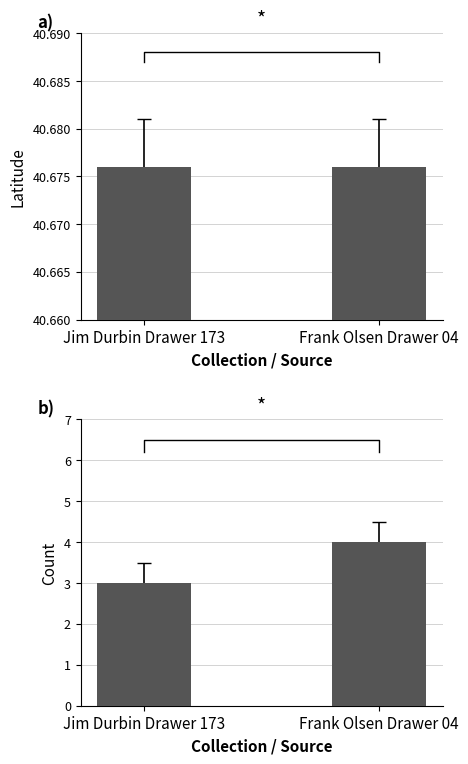

Rank the series at Frank Olsen Drawer 04 from lowest to highest value.

Count, Latitude